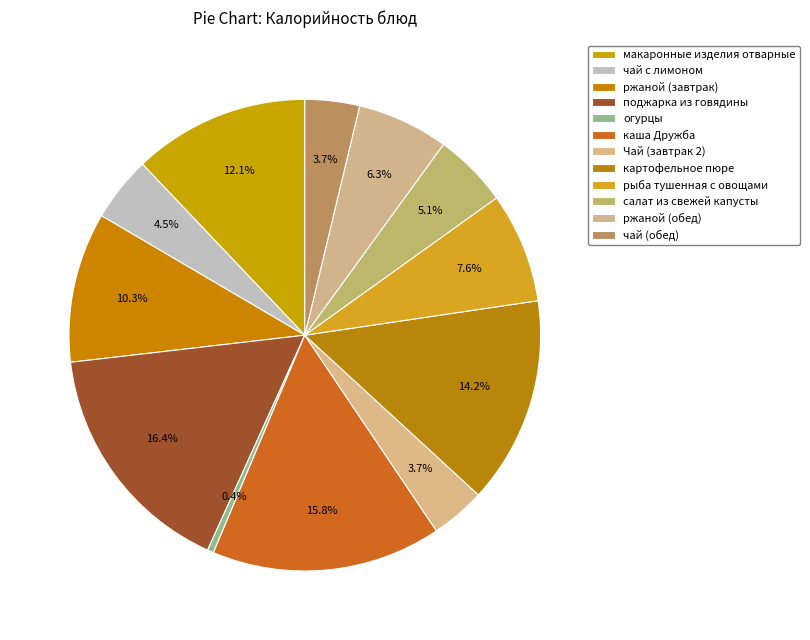

How many segments does this pie chart have?

12